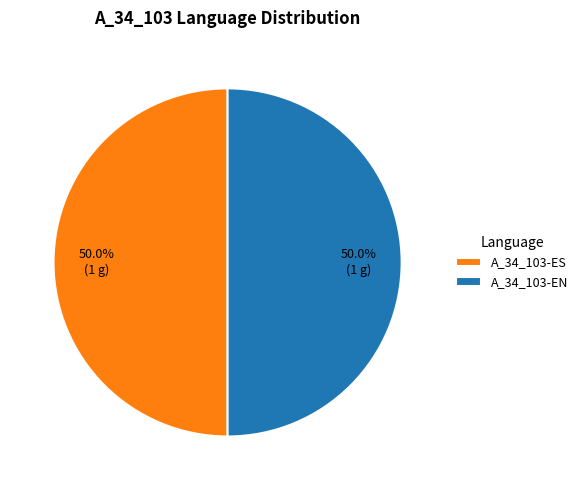

Approximately how many times larger is the value at A_34_103-EN compared to A_34_103-ES?

1.0